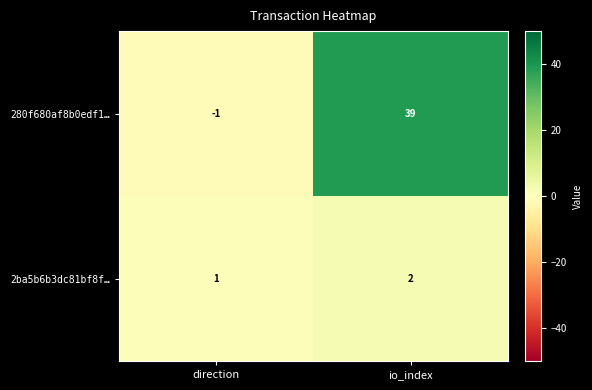

What is the average value of the 280f680af8b0edf1… series?

19